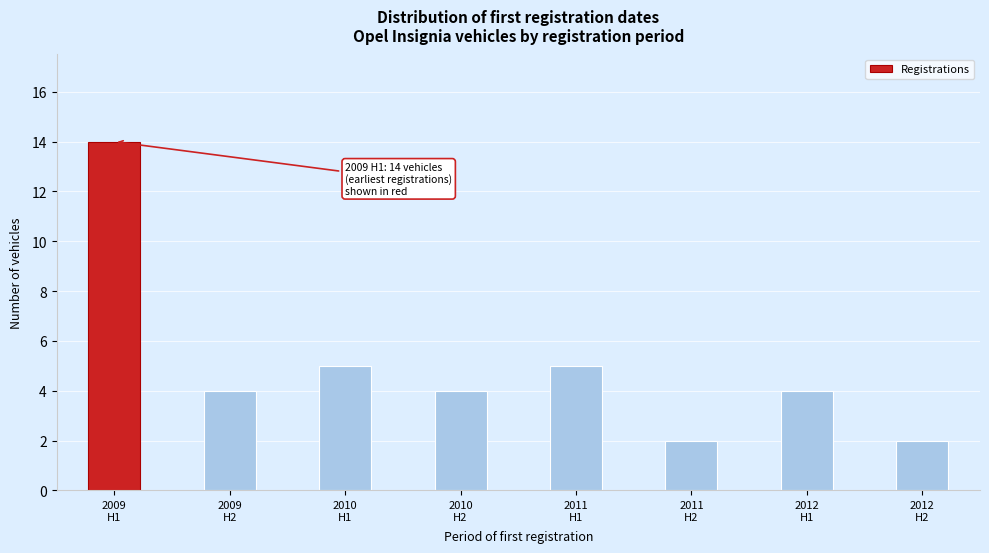

Reading right to left, what are all the values shown in this chart?

2	4	2	5	4	5	4	14